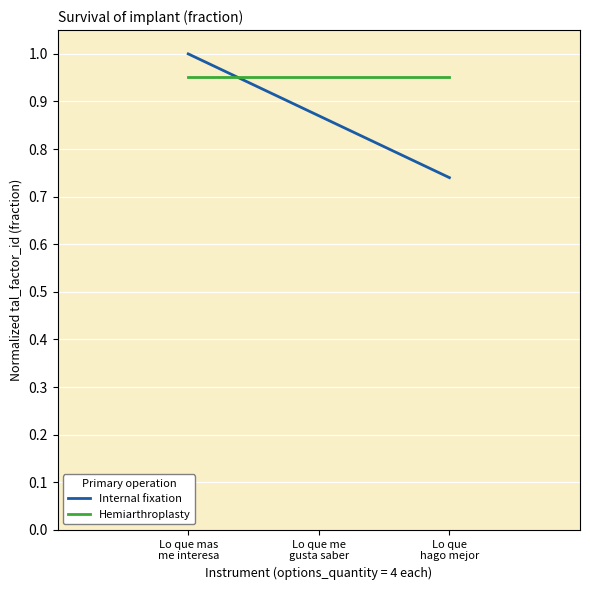

Rank the series at Lo que me
gusta saber from highest to lowest value.

Hemiarthroplasty, Internal fixation